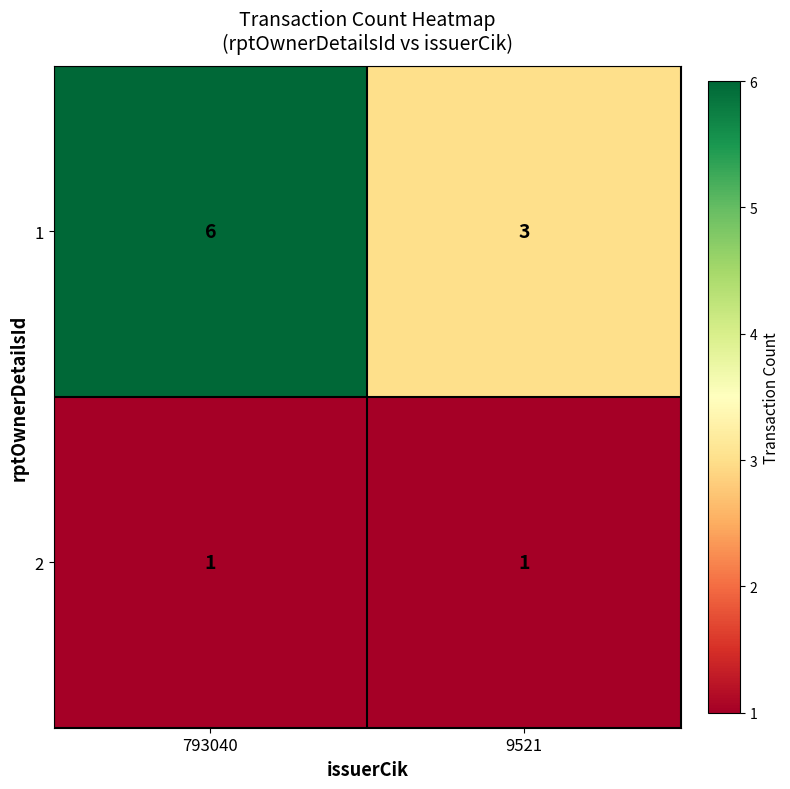

At which category is the sum across all series the highest?

793040